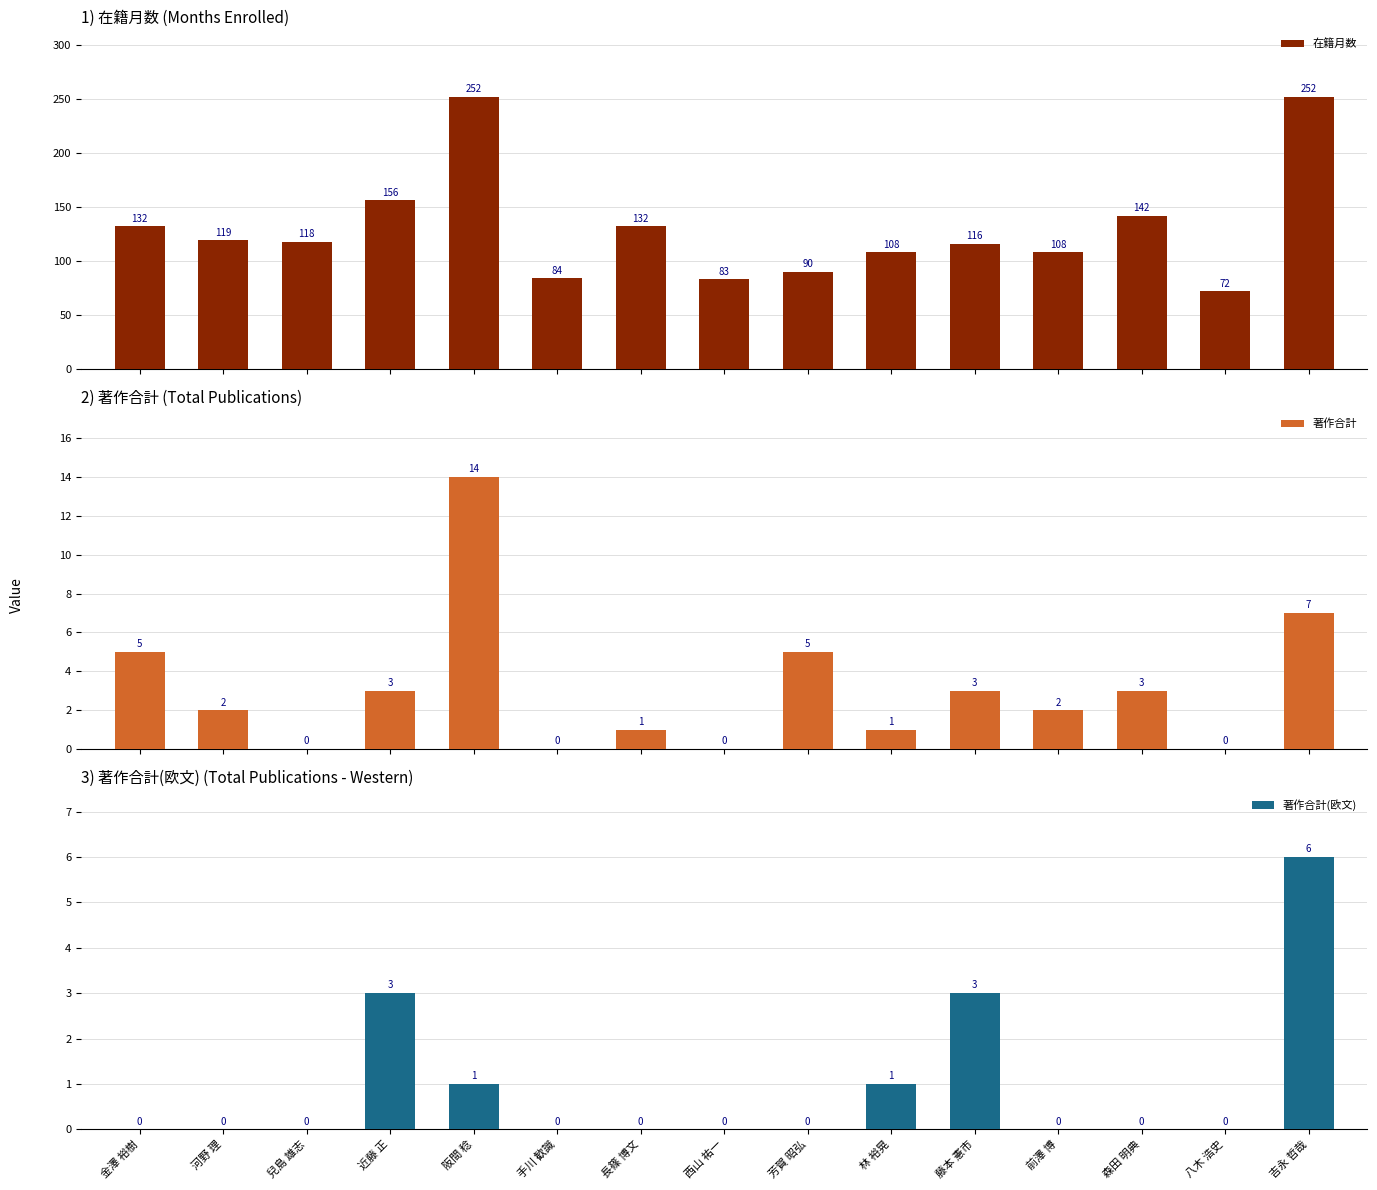

Rank the categories by 在籍月数 value from highest to lowest.

阪間 稔, 吉永 哲哉, 近藤 正, 森田 明典, 金澤 裕樹, 長篠 博文, 河野 理, 兒島 雄志, 藤本 憲市, 林 裕晃, 前澤 博, 芳賀 昭弘, 手川 歓識, 西山 祐一, 八木 浩史